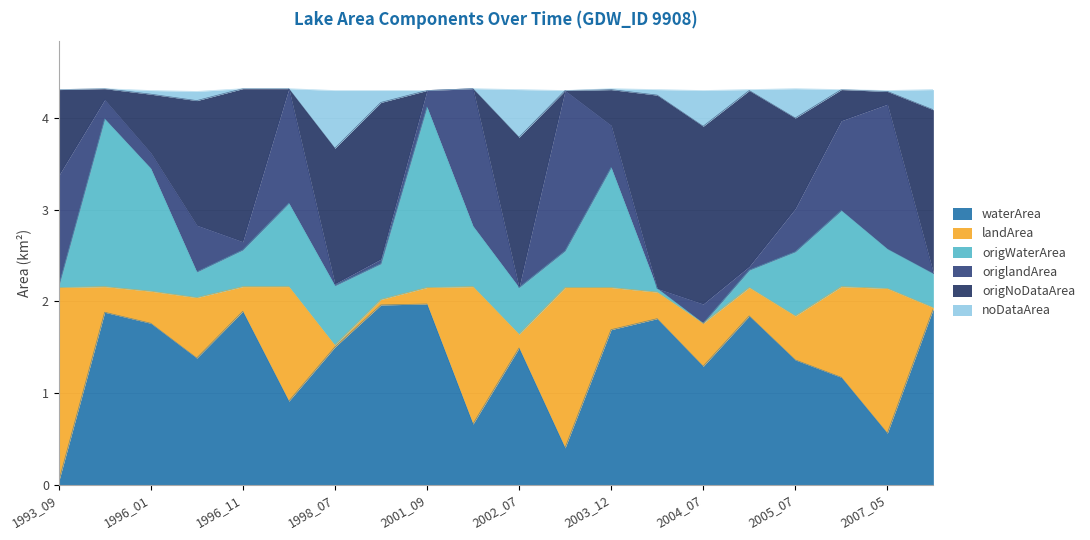

In waterArea, how many points are higher than both neighbors (excluding endpoints)?

6